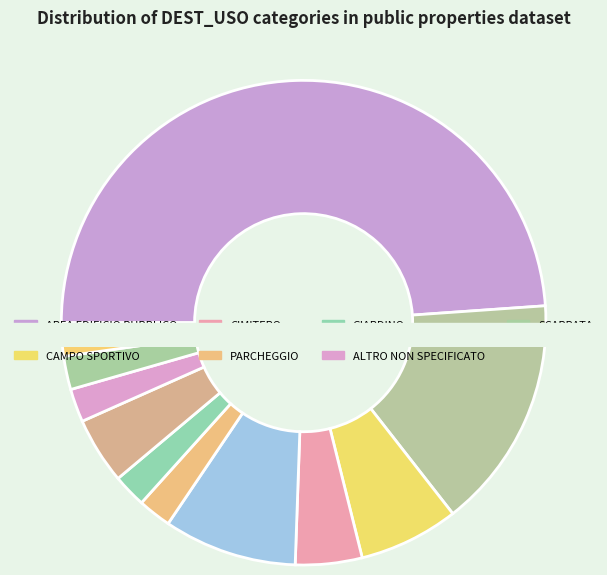

To the nearest percent, what is the difference between the CIMITERO and IMPIANTO SPORTIVO slice percentages?

11%